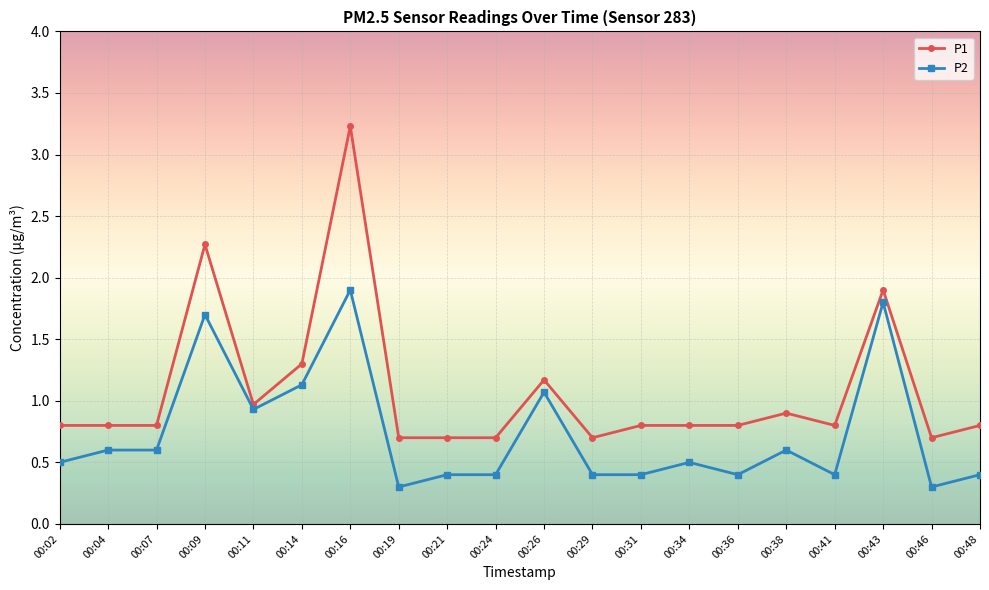

What is the difference between the P1 values at 00:14 and 00:46?

0.6